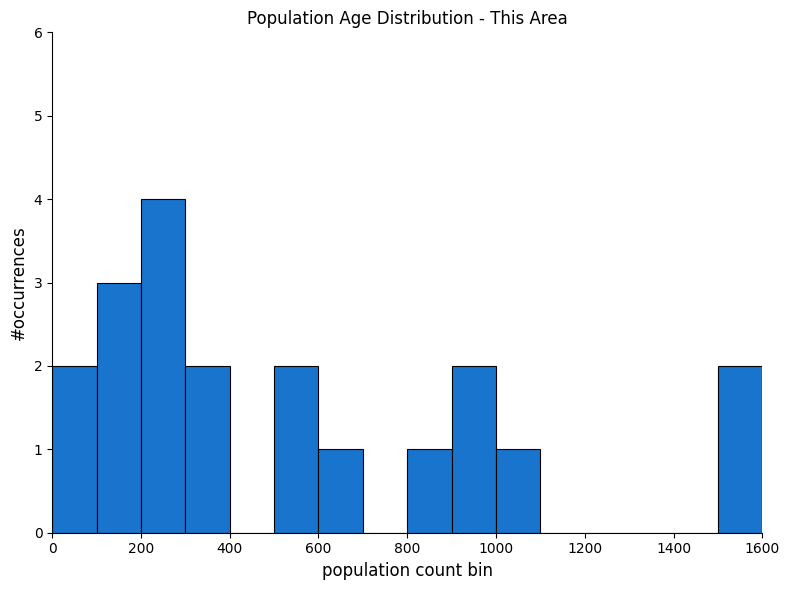

Reading left to right, transcribe this chart: for each bar, give the range it covers on the x-axis and its height. The values are not printed on the chart, so give them approximately, as read against the axis.

0 to 100: 2
100 to 200: 3
200 to 300: 4
300 to 400: 2
400 to 500: 0
500 to 600: 2
600 to 700: 1
700 to 800: 0
800 to 900: 1
900 to 1000: 2
1000 to 1100: 1
1100 to 1200: 0
1200 to 1300: 0
1300 to 1400: 0
1400 to 1500: 0
1500 to 1600: 2